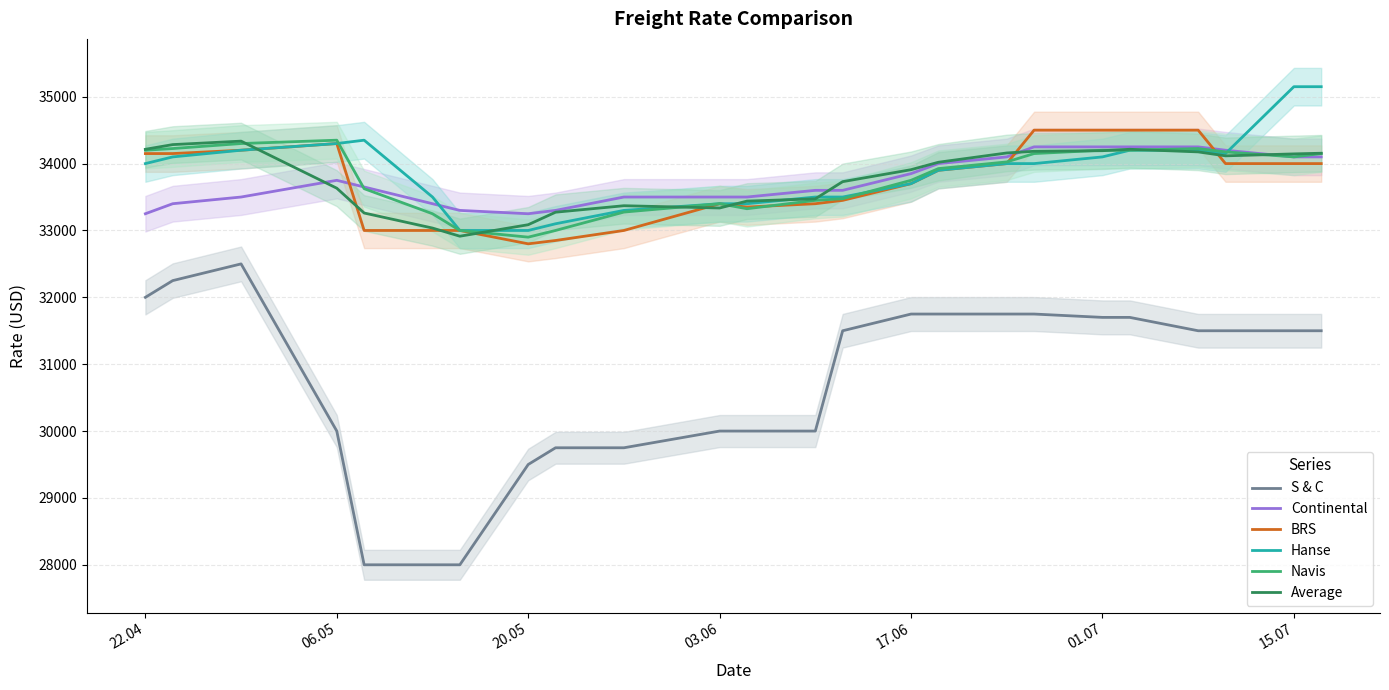

What is the lowest value of the Hanse series?

33000